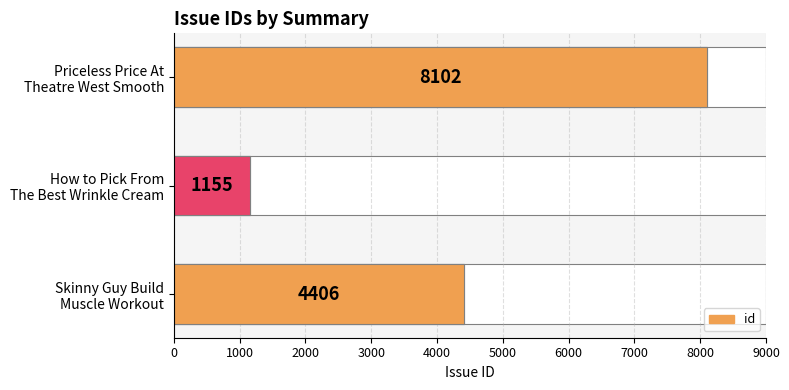

Reading right to left, what are all the values shown in this chart?

8102	1155	4406